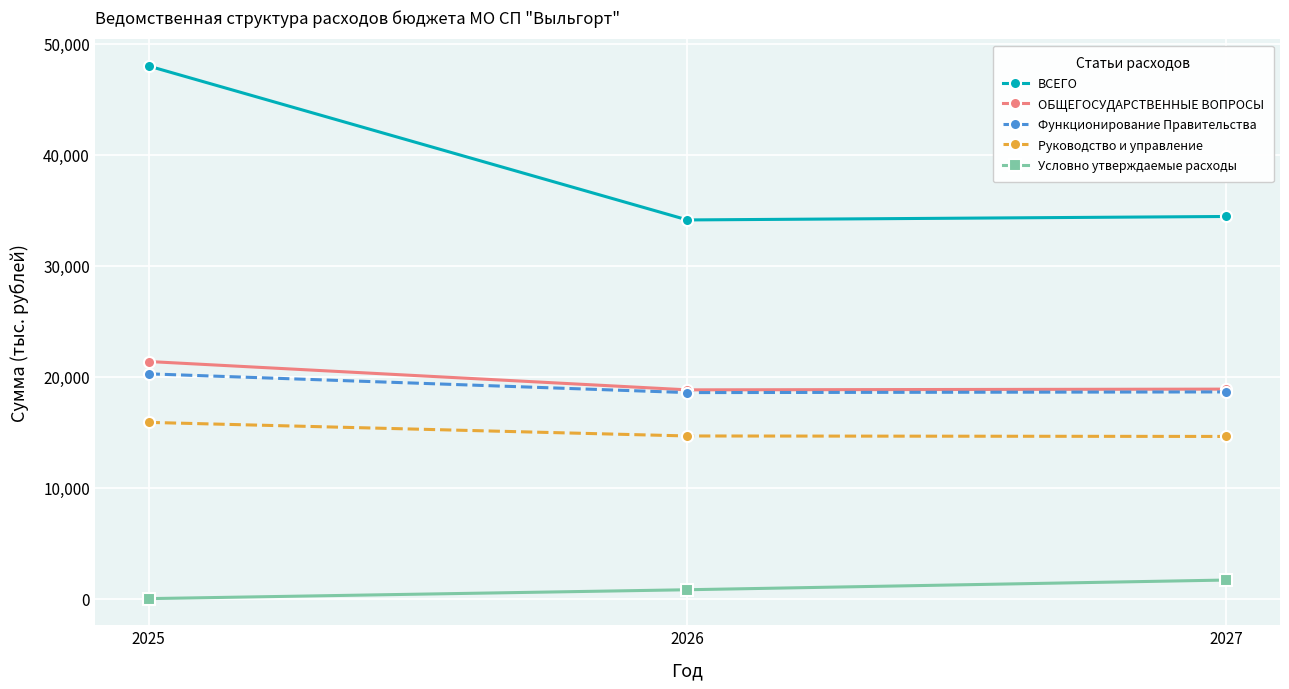

The value of Функционирование Правительства at 2026 is 18571.9. True or false?

True